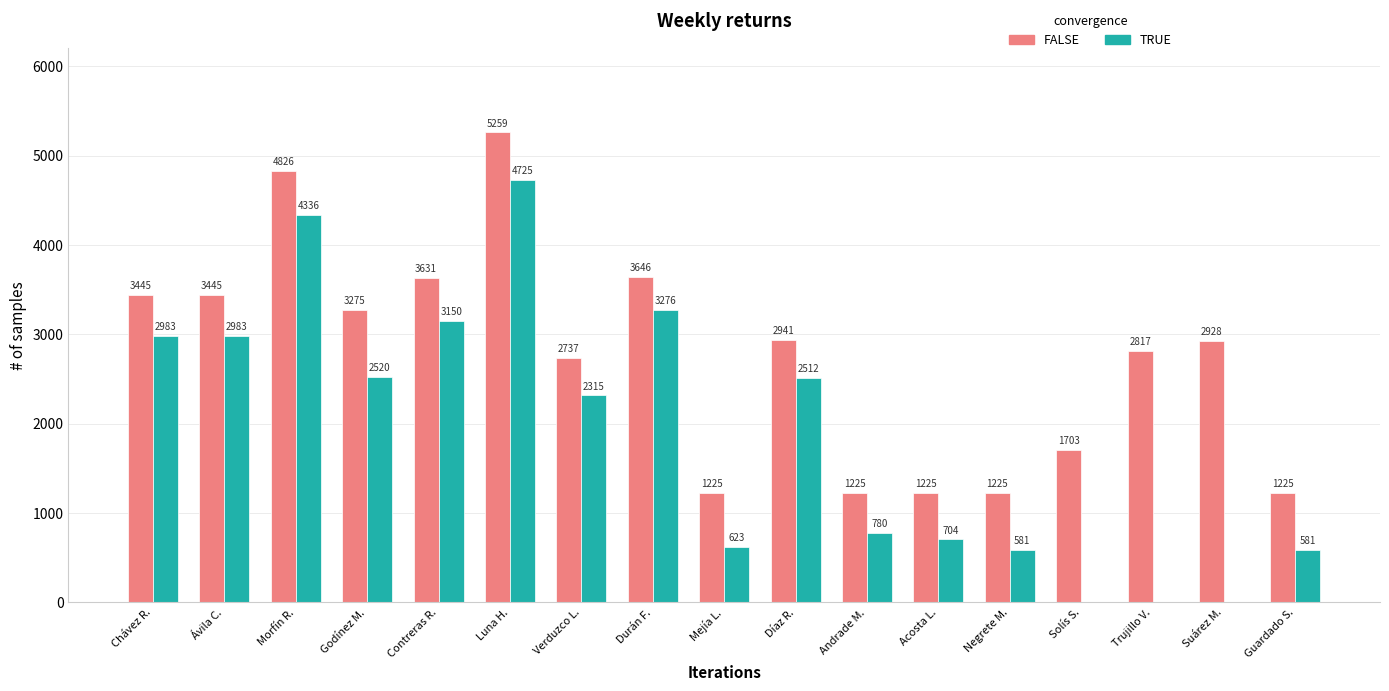

Which category has the highest value in the FALSE series?

Luna H.